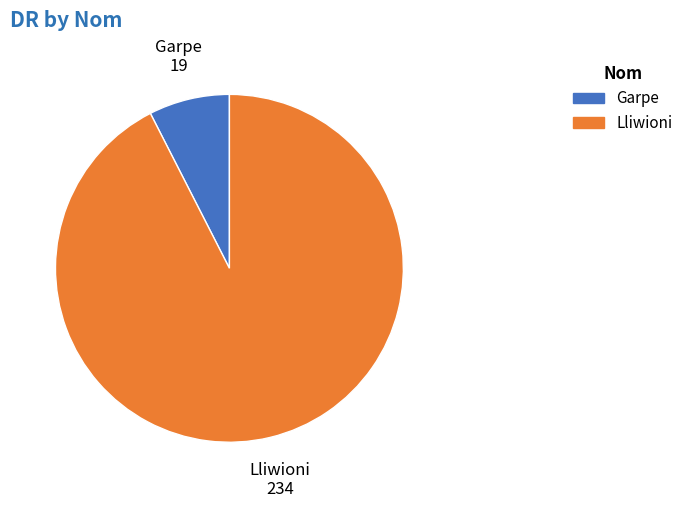

True or false: Garpe accounts for 1% of the total.

False